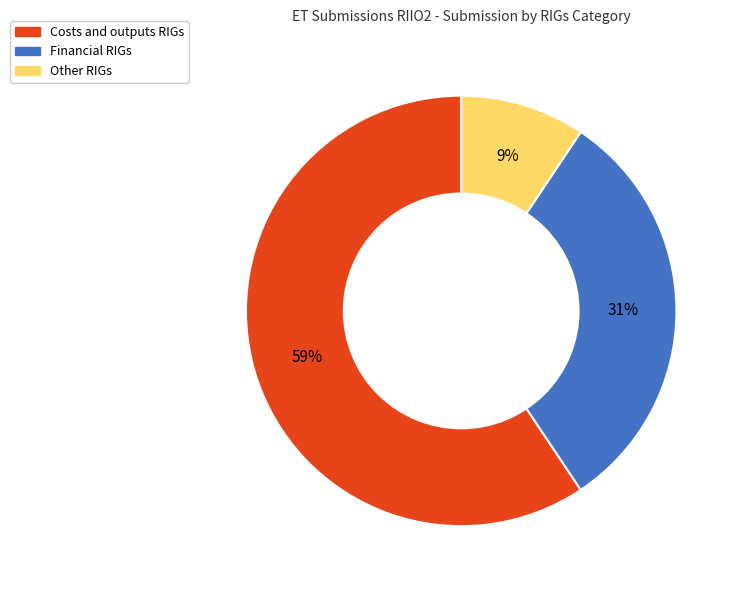

Which category has the smallest portion of the pie?

Other RIGs